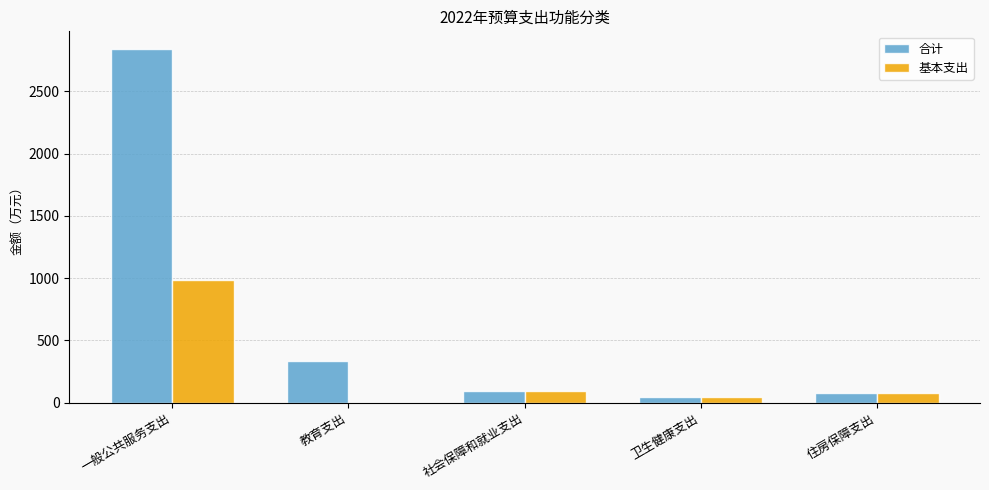

Reading right to left, extract all data points from this chart.

合计: 74.6	43.3	92.2	335.1	2839.9
基本支出: 74.6	43.3	92.2	0.0	986.0